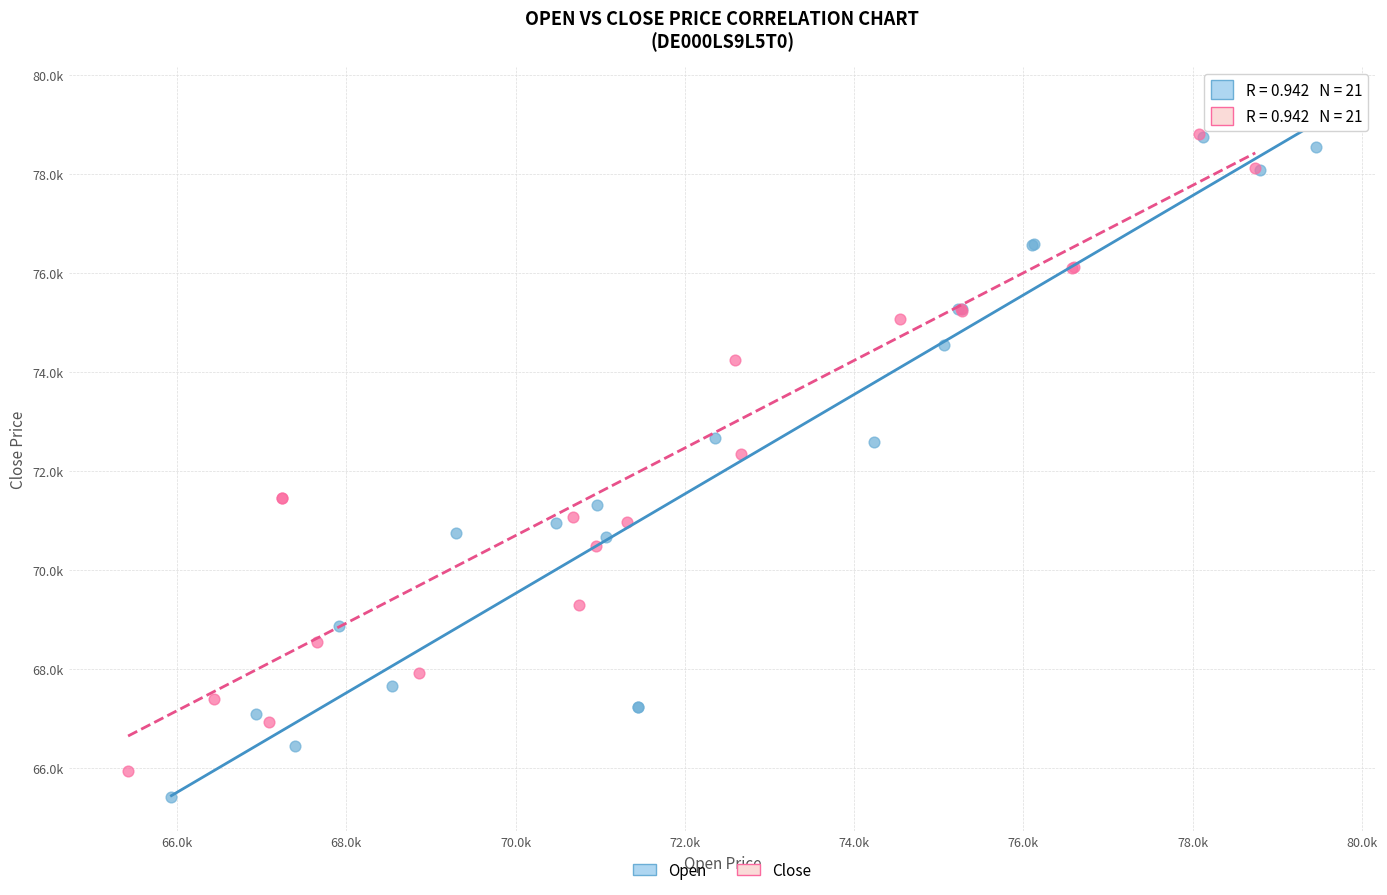

What are all the series names shown in the legend?

Open, Close